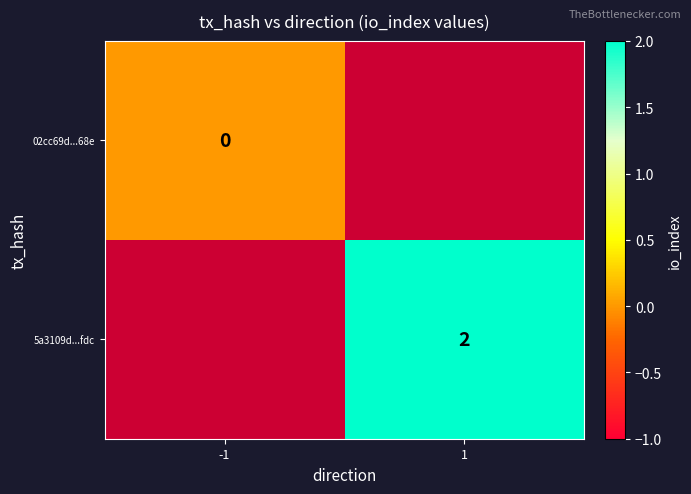

True or false: 5a3109d...fdc has a value of 2 at 1.

True